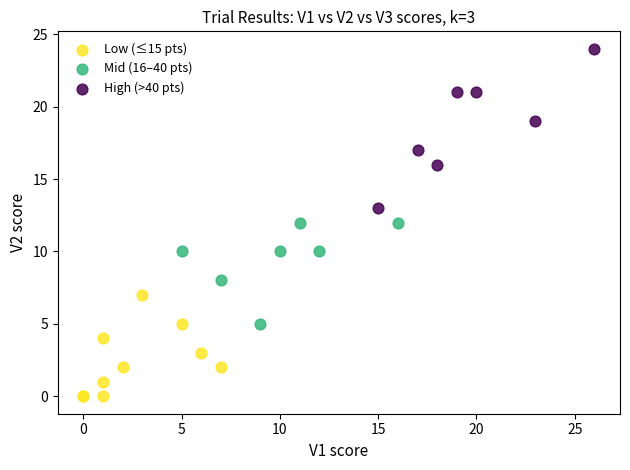

Which series has the largest Y range (max minus min)?

High (>40 pts)